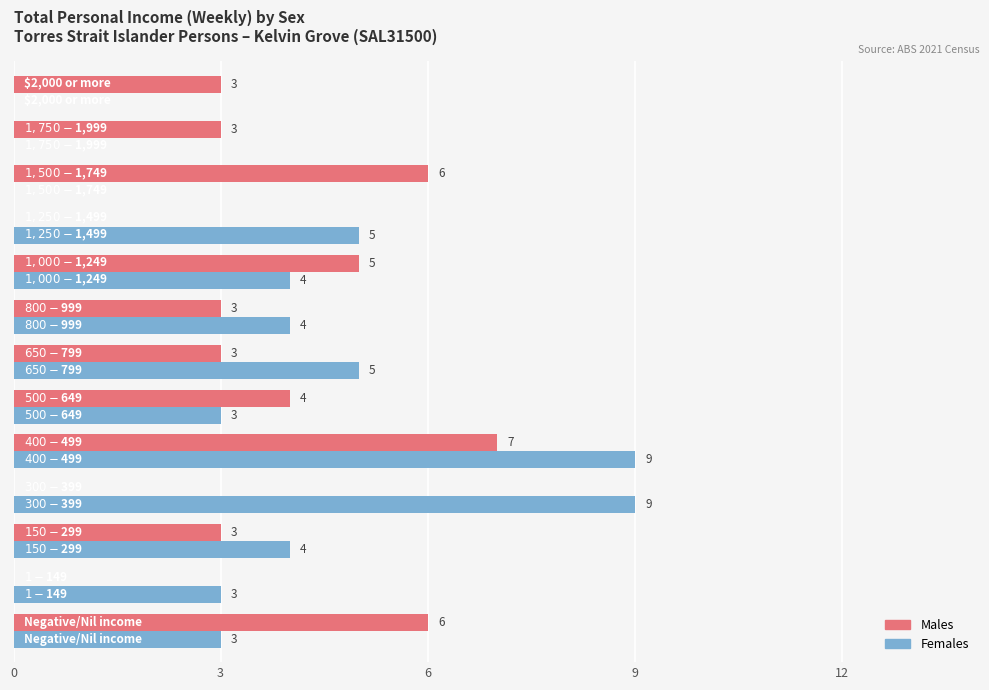

Which series has the largest total across all categories?

Females